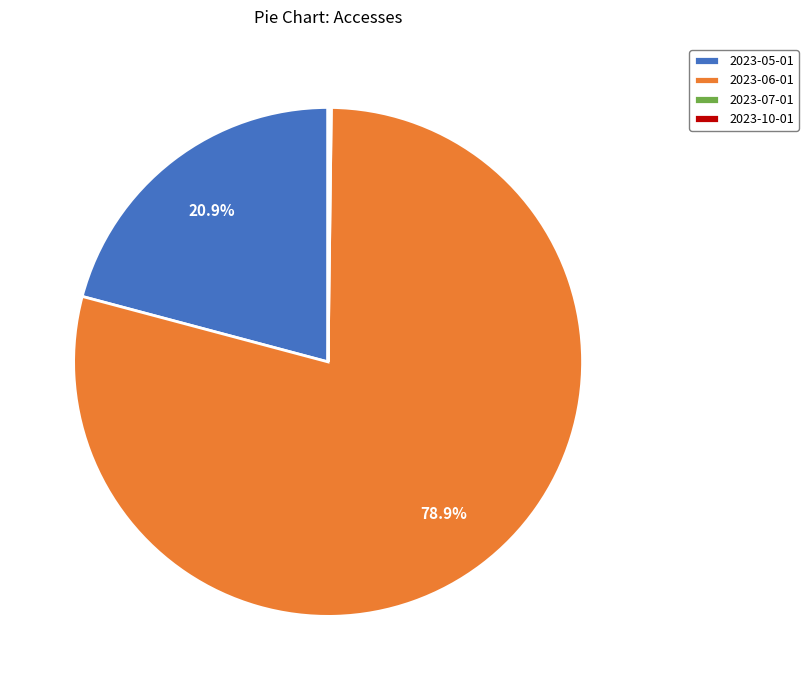

To the nearest percent, what percentage of the pie is 2023-06-01?

79%